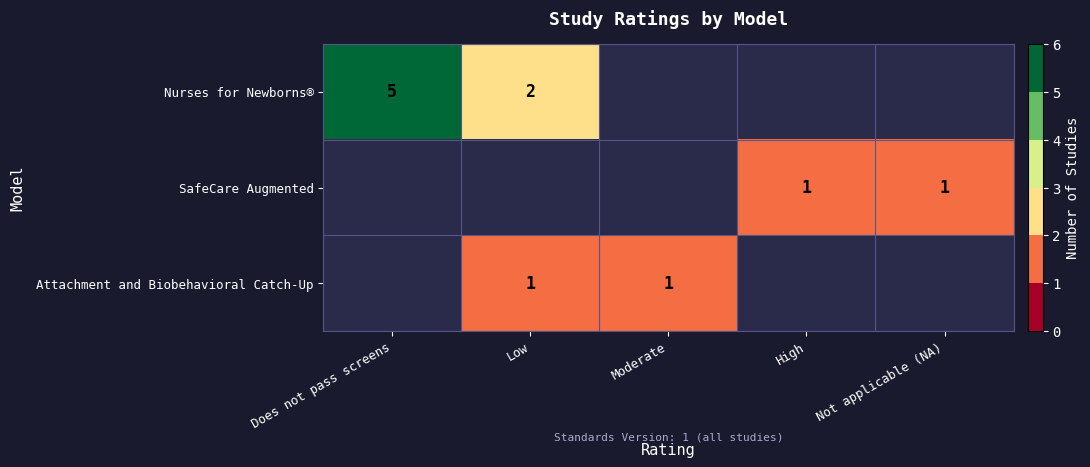

Which has a higher value, Not applicable (NA) or High?

High